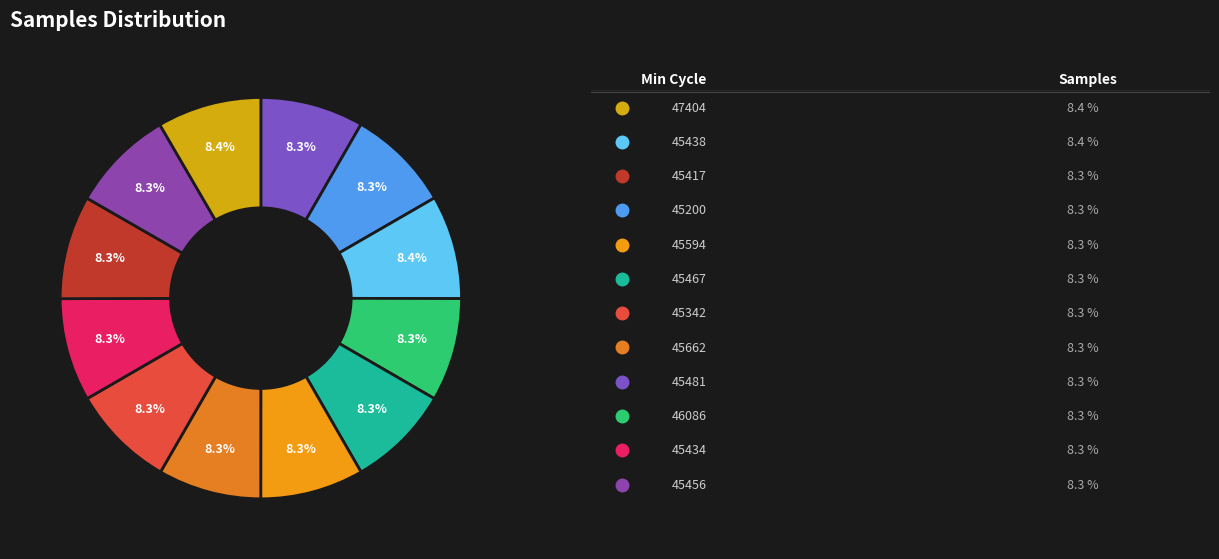

How many slices are in this pie chart?

12